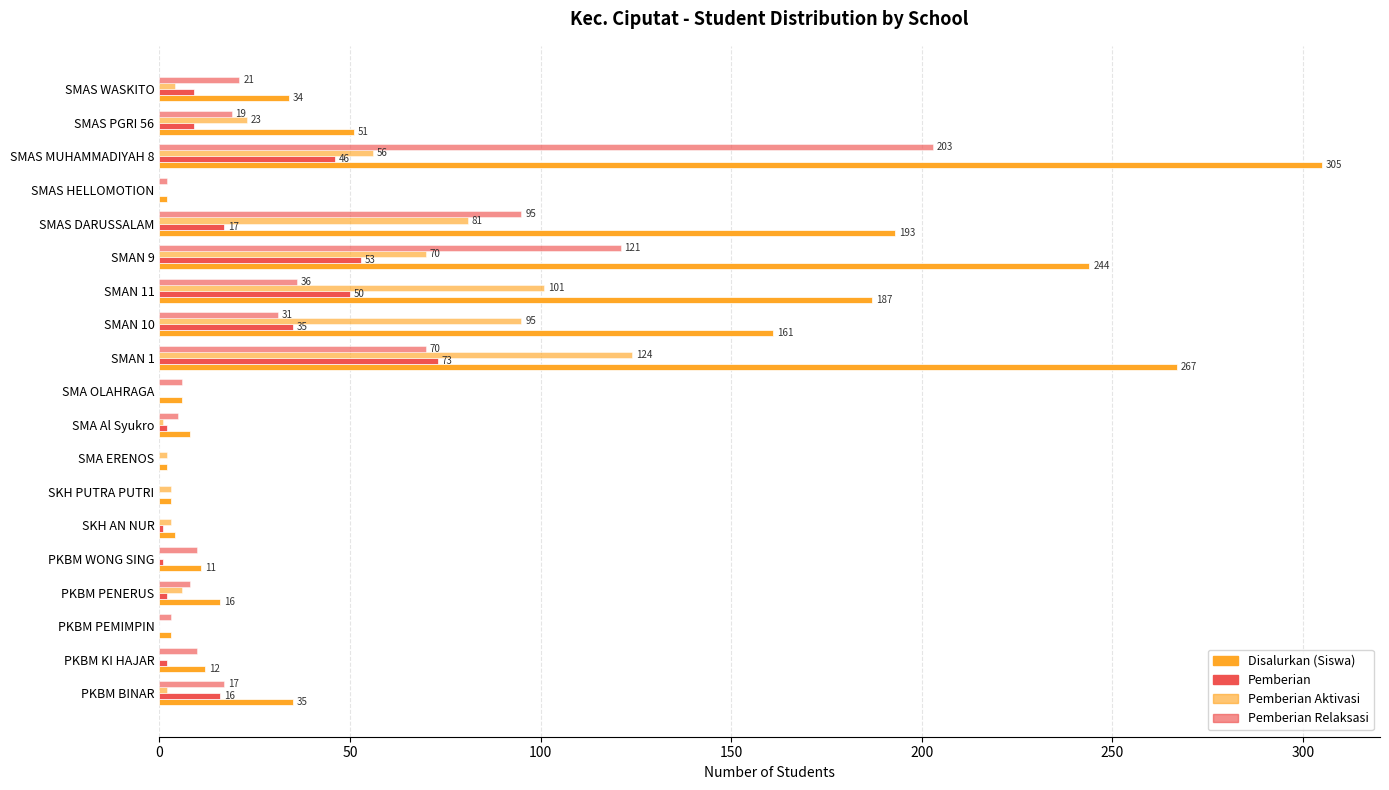

What is the value of the Disalurkan (Siswa) bar at the 1st from the left?

35